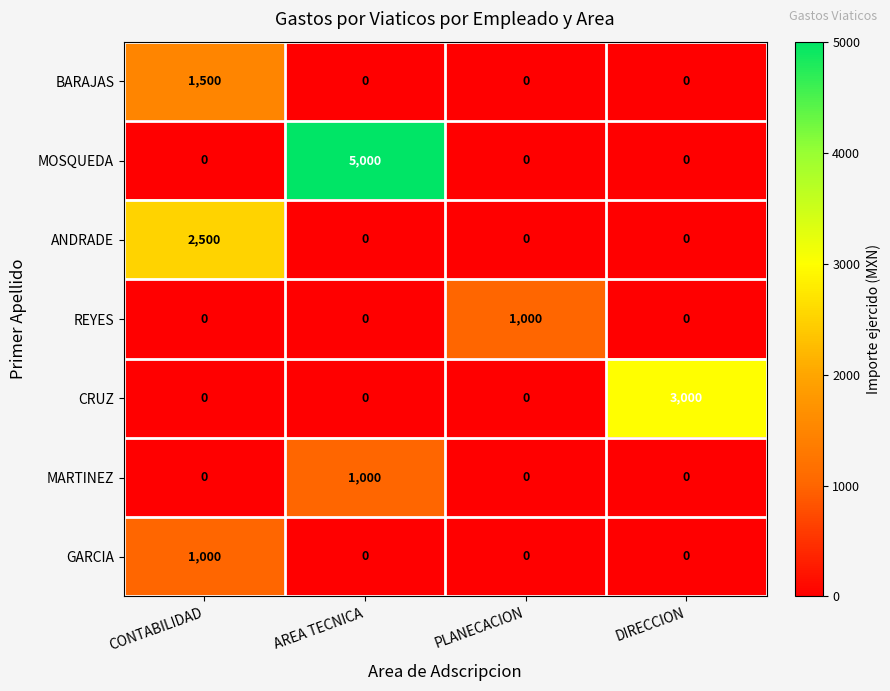

Which series changed the most between CONTABILIDAD and DIRECCION?

CRUZ